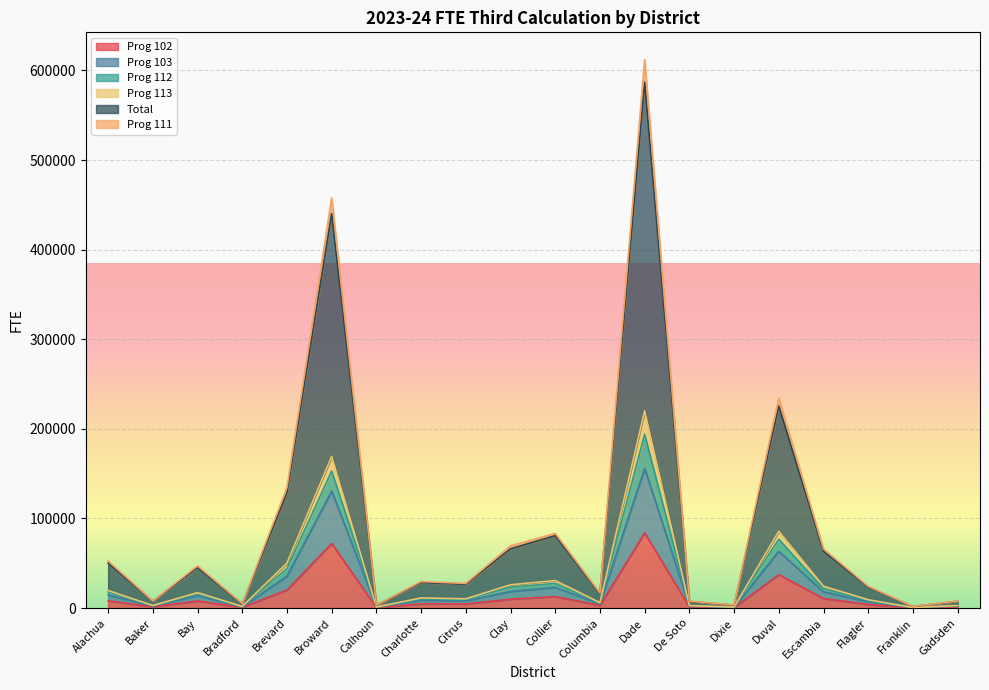

What is the label of the 2nd point from the right?

Franklin